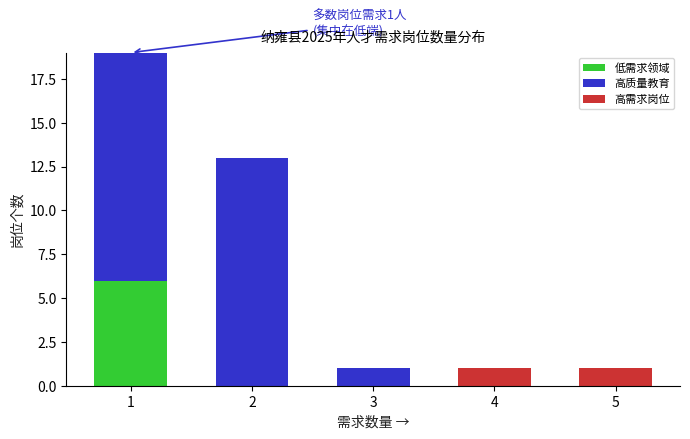

Reading left to right, transcribe the values for 低需求领域.

1=6	2=0	3=0	4=0	5=0